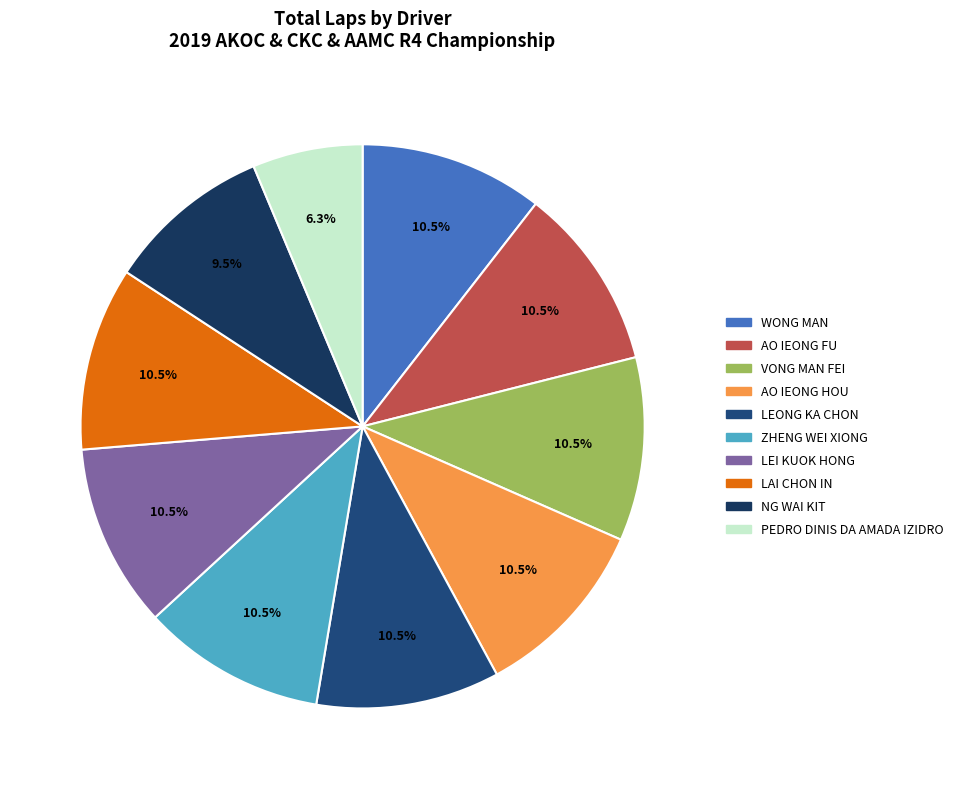

To the nearest percent, what percentage of the pie is LEONG KA CHON?

11%